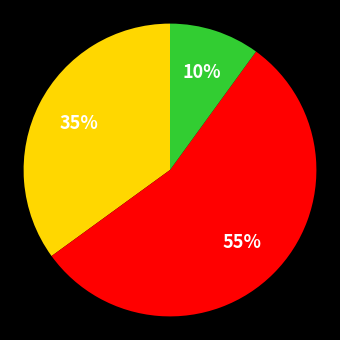

To the nearest percent, what is the difference between the largest and smallest slice percentages?

45%